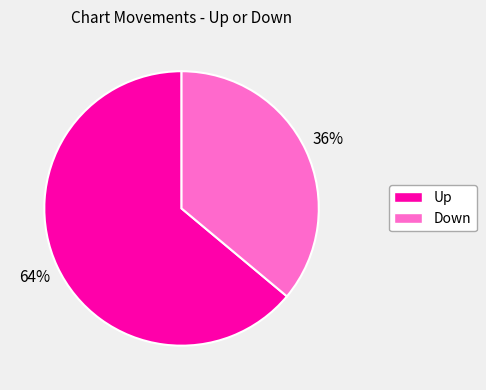

Rank the categories by value from highest to lowest.

Up, Down